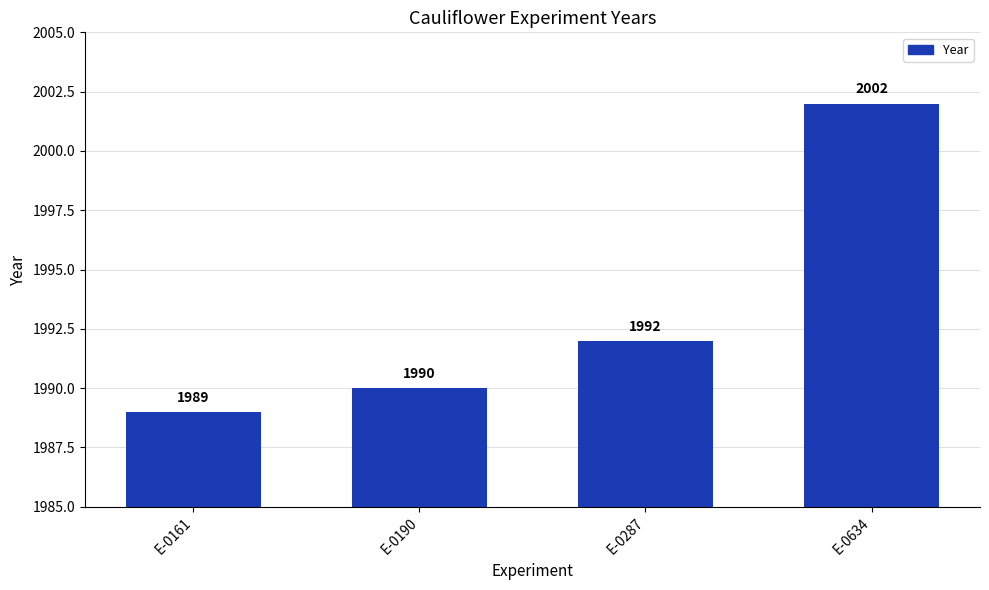

Rank the categories by value from highest to lowest.

E-0634, E-0287, E-0190, E-0161